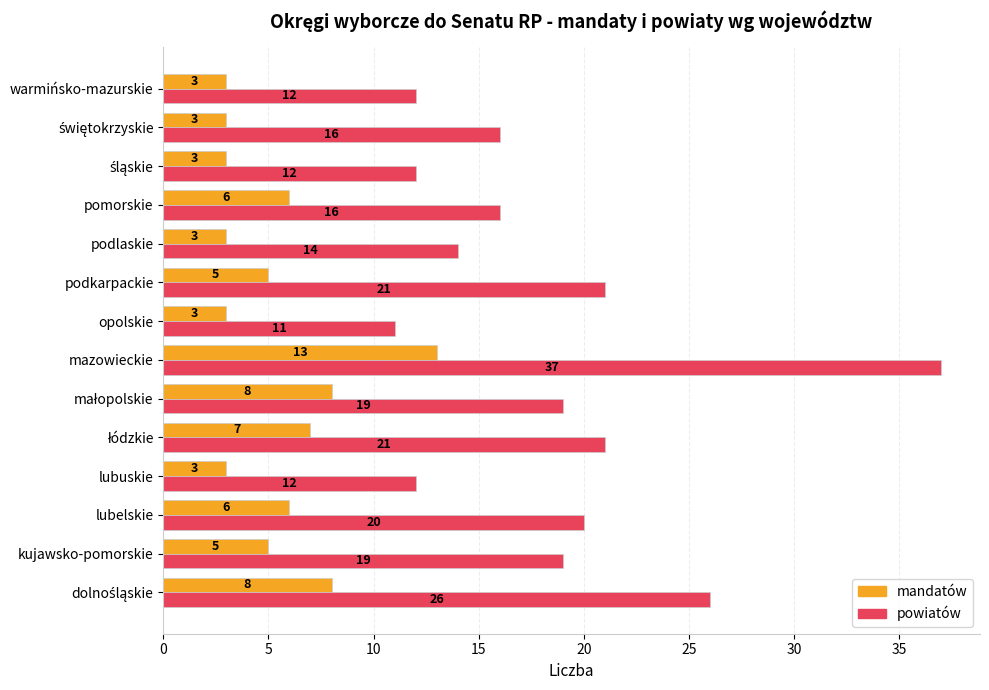

What is the difference between the second highest and second lowest values in the mandatów series?

5